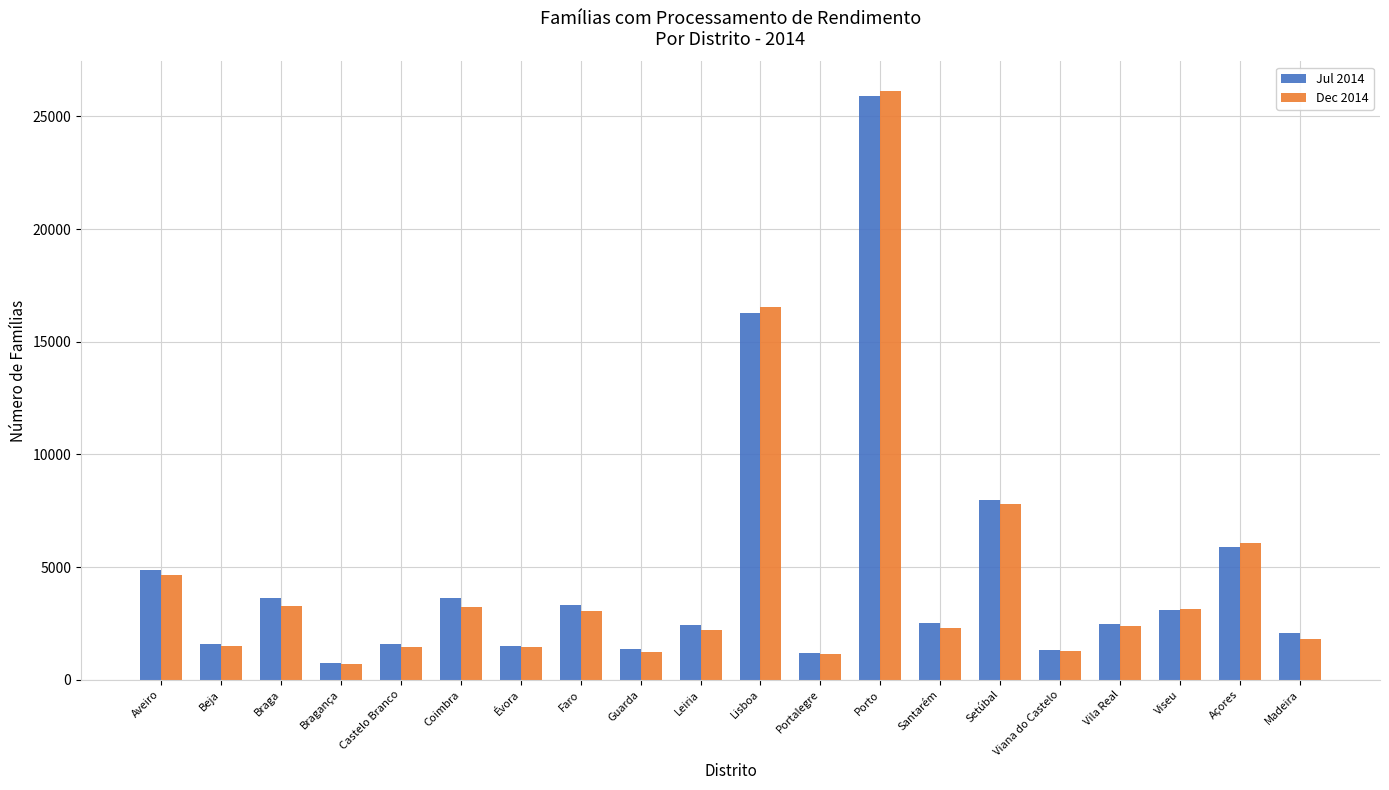

What is the spread (max minus min) of values at Guarda?

152